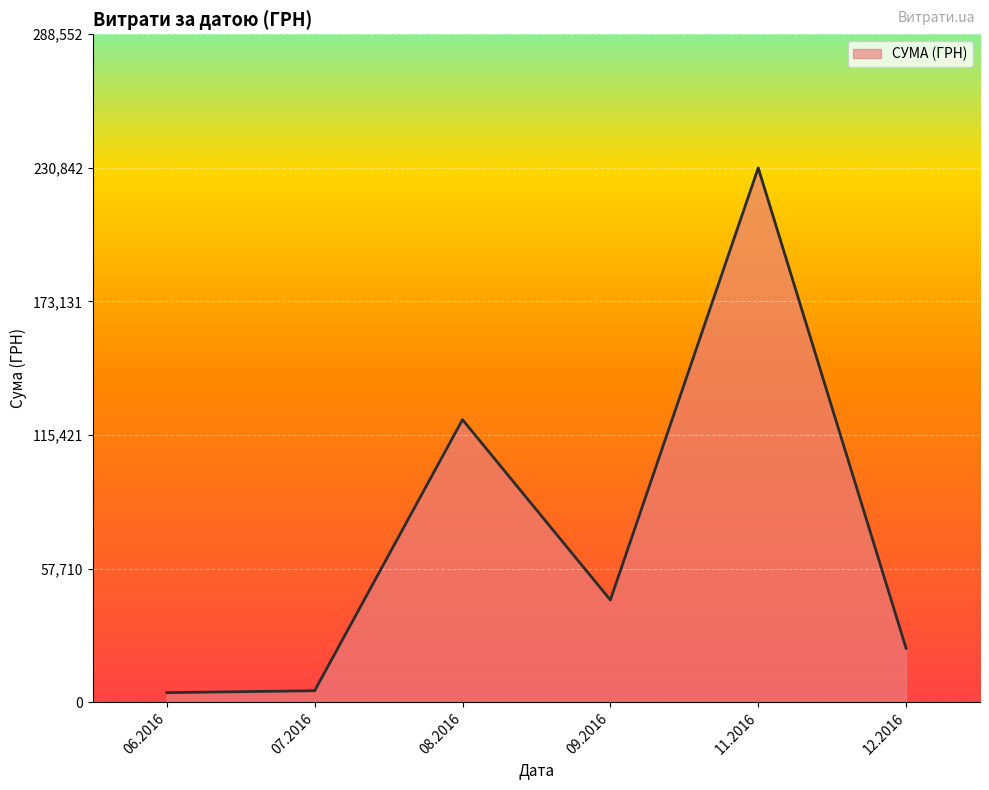

The value at 11.2016 is 339024.8. True or false?

False